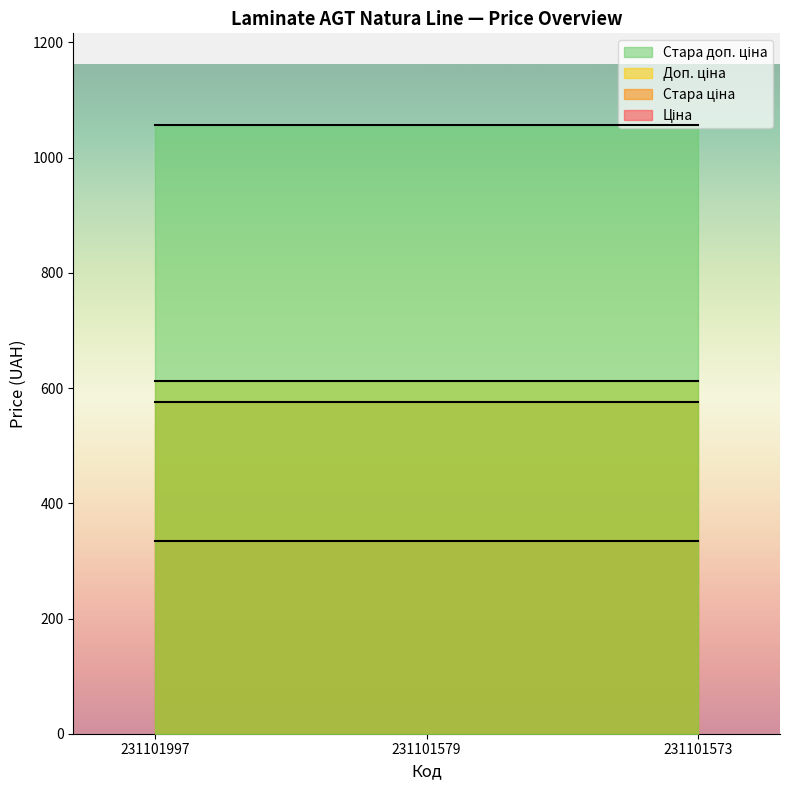

What are all the series names shown in the legend?

Ціна, Стара ціна, Доп. ціна, Стара доп. ціна